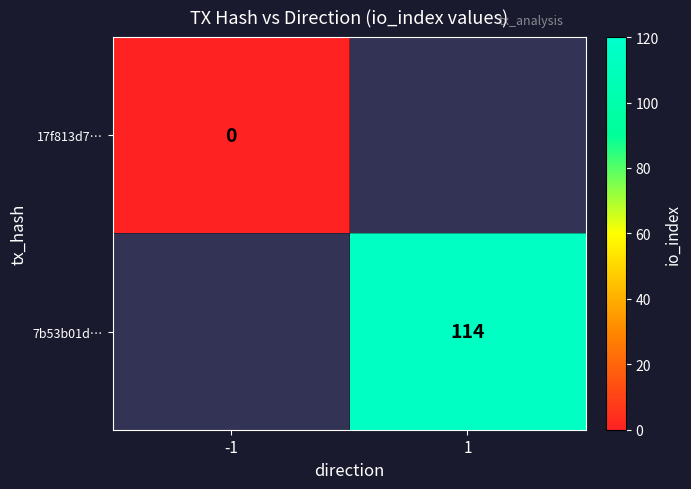

The value of 7b53b01d… at 1 is 153. True or false?

False